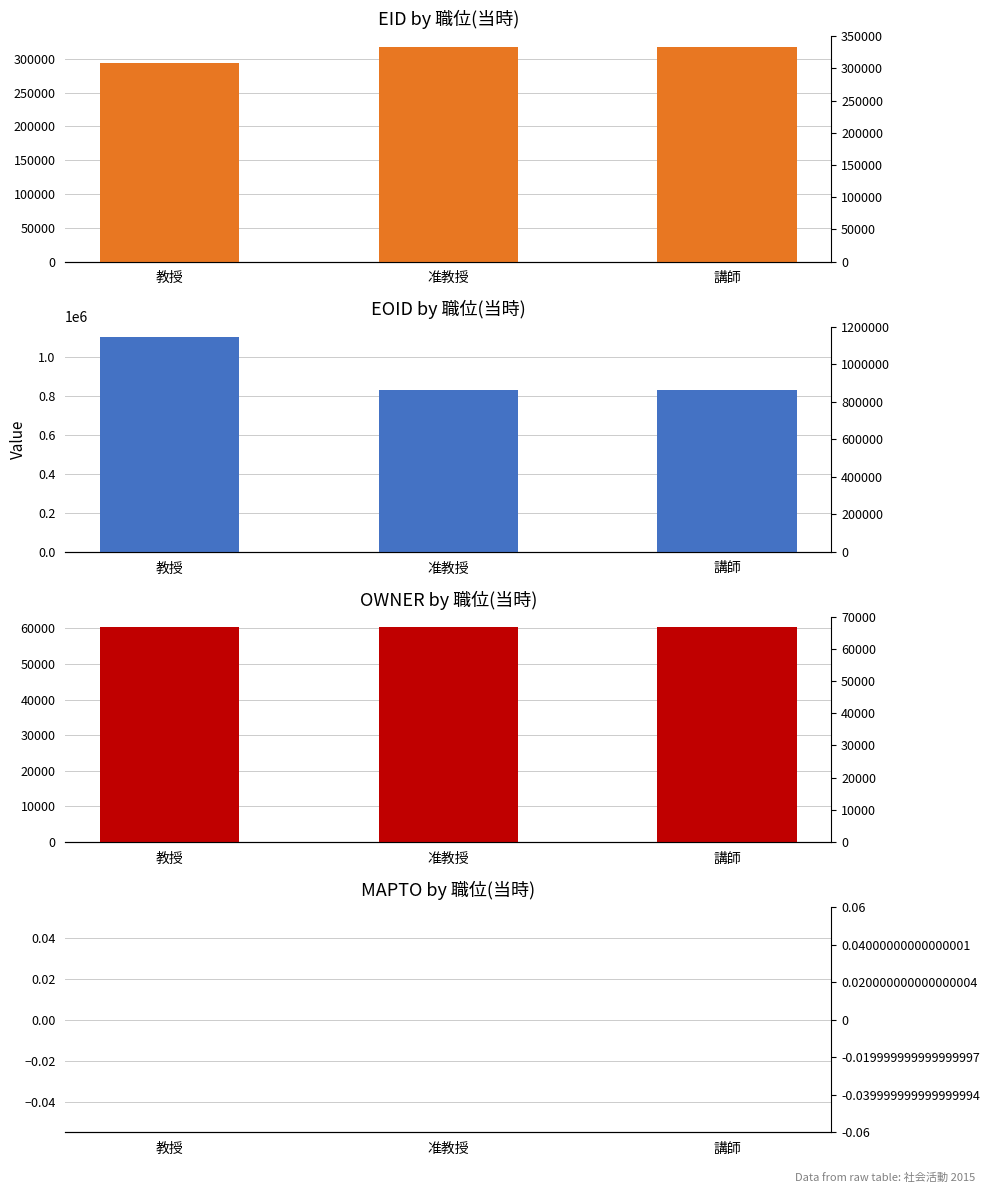

Which series has the largest total across all categories?

EOID